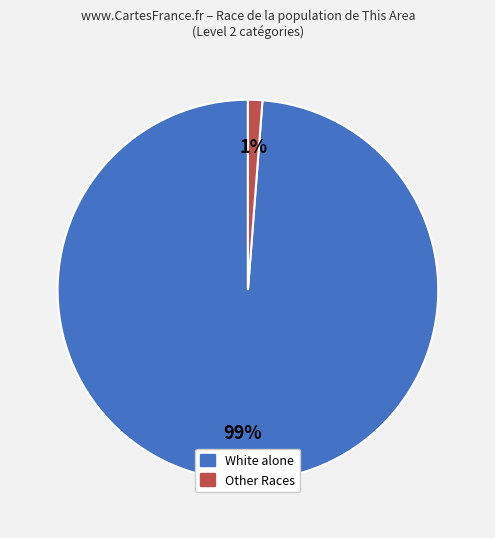

Is there any slice that represents more than half of the pie?

Yes